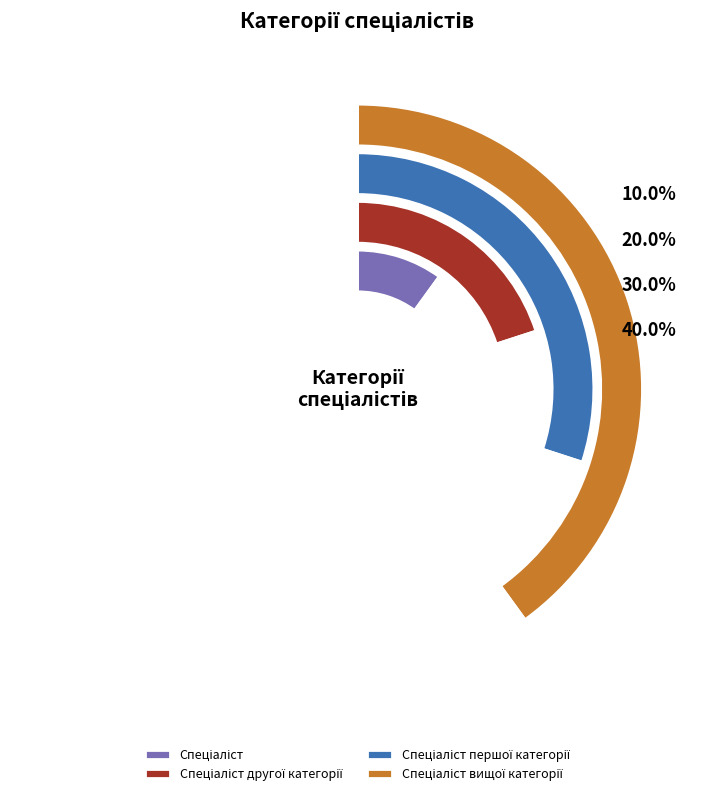

Is Спеціаліст другої категорії the majority of the pie?

No